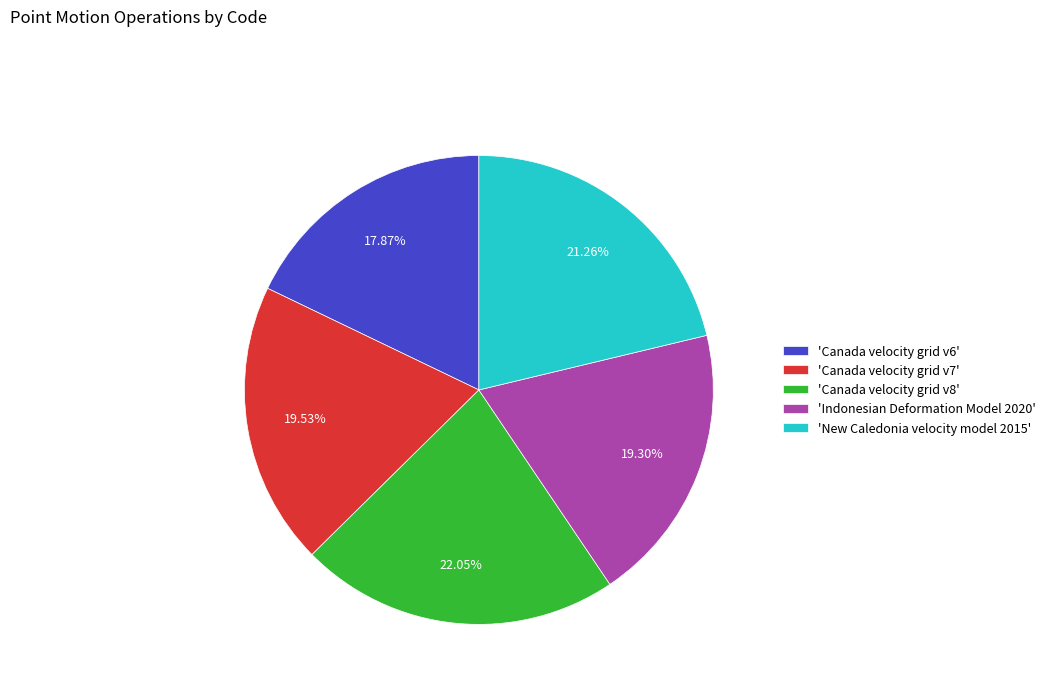

Does 'Canada velocity grid v6' account for over 50% of the chart?

No